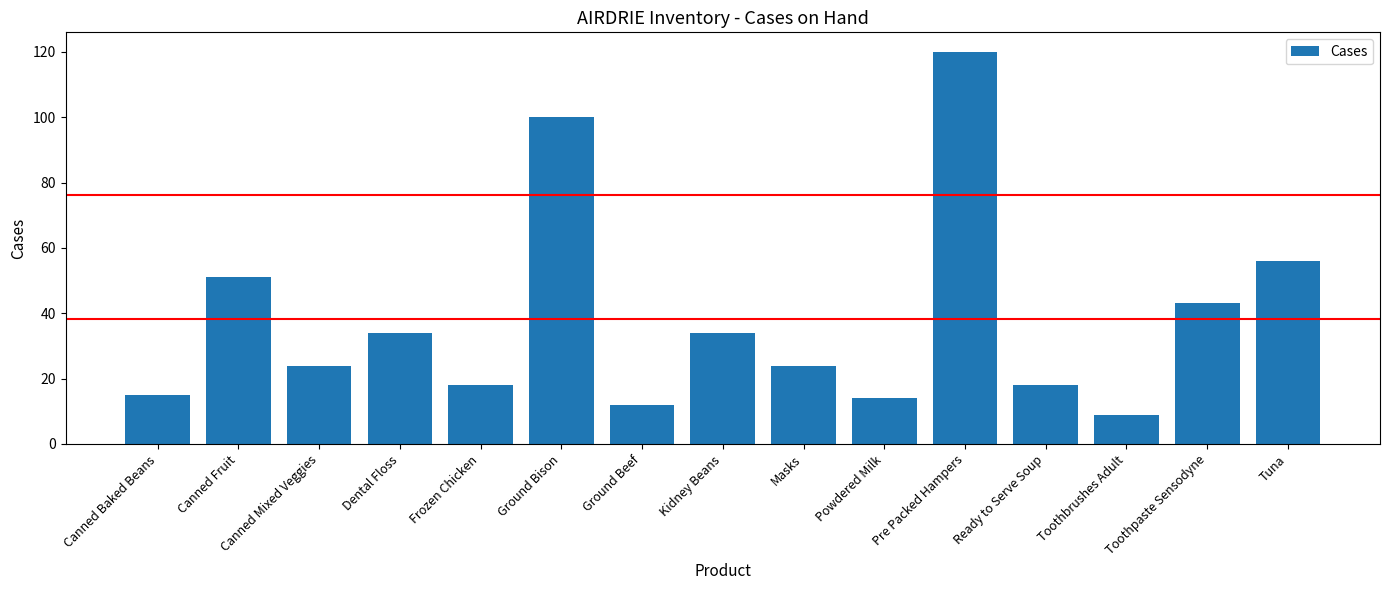

At which label does the data first exceed 24?

Canned Fruit